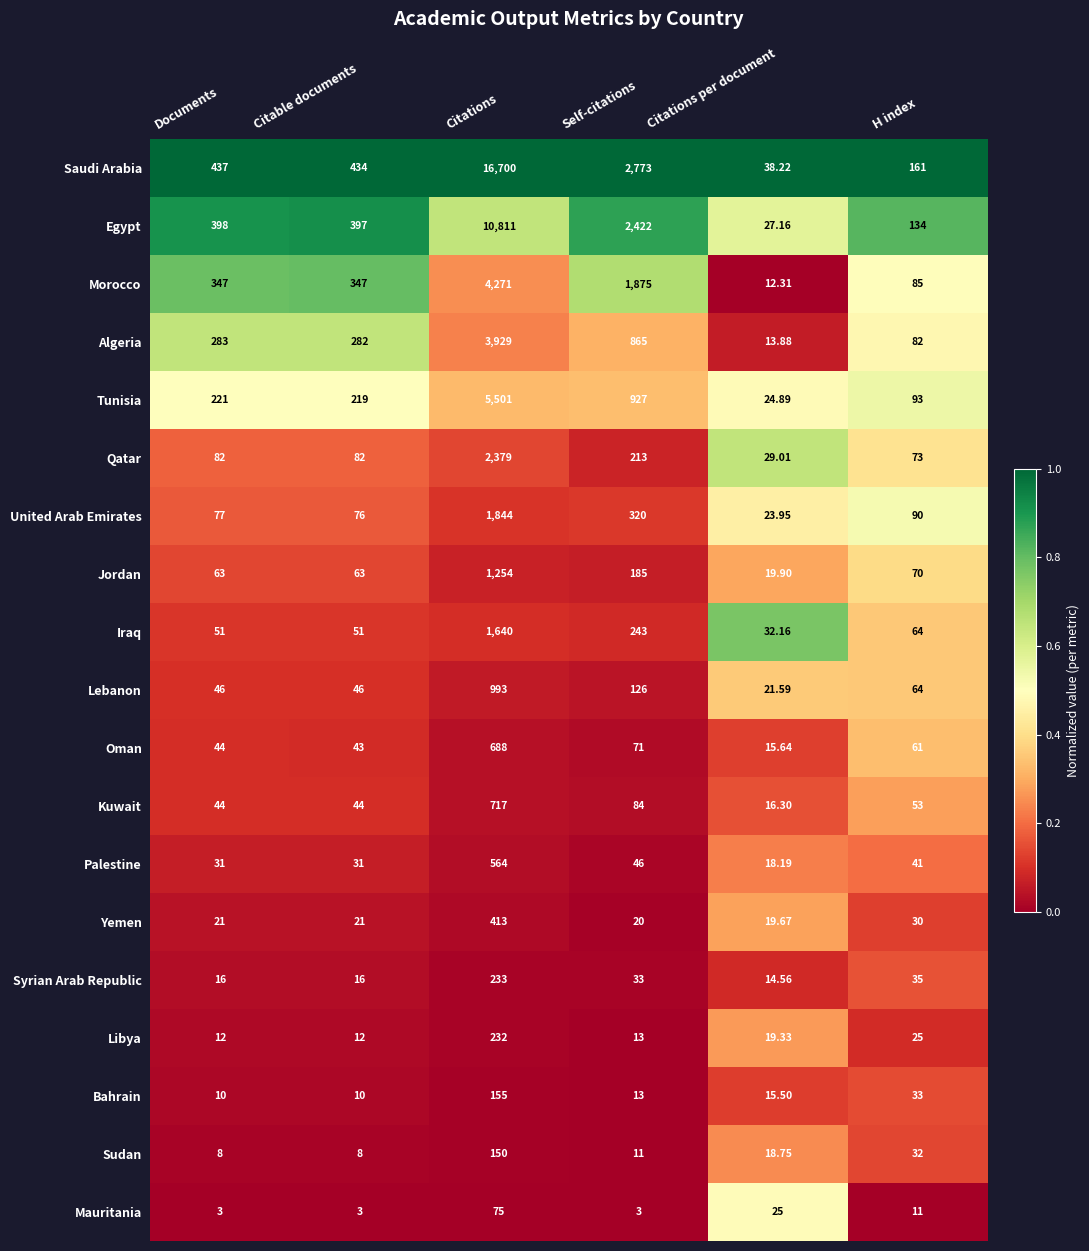

Rank the series by their maximum value, from lowest to highest.

Mauritania, Sudan, Bahrain, Libya, Syrian Arab Republic, Yemen, Palestine, Oman, Kuwait, Lebanon, Jordan, Iraq, United Arab Emirates, Qatar, Algeria, Morocco, Tunisia, Egypt, Saudi Arabia